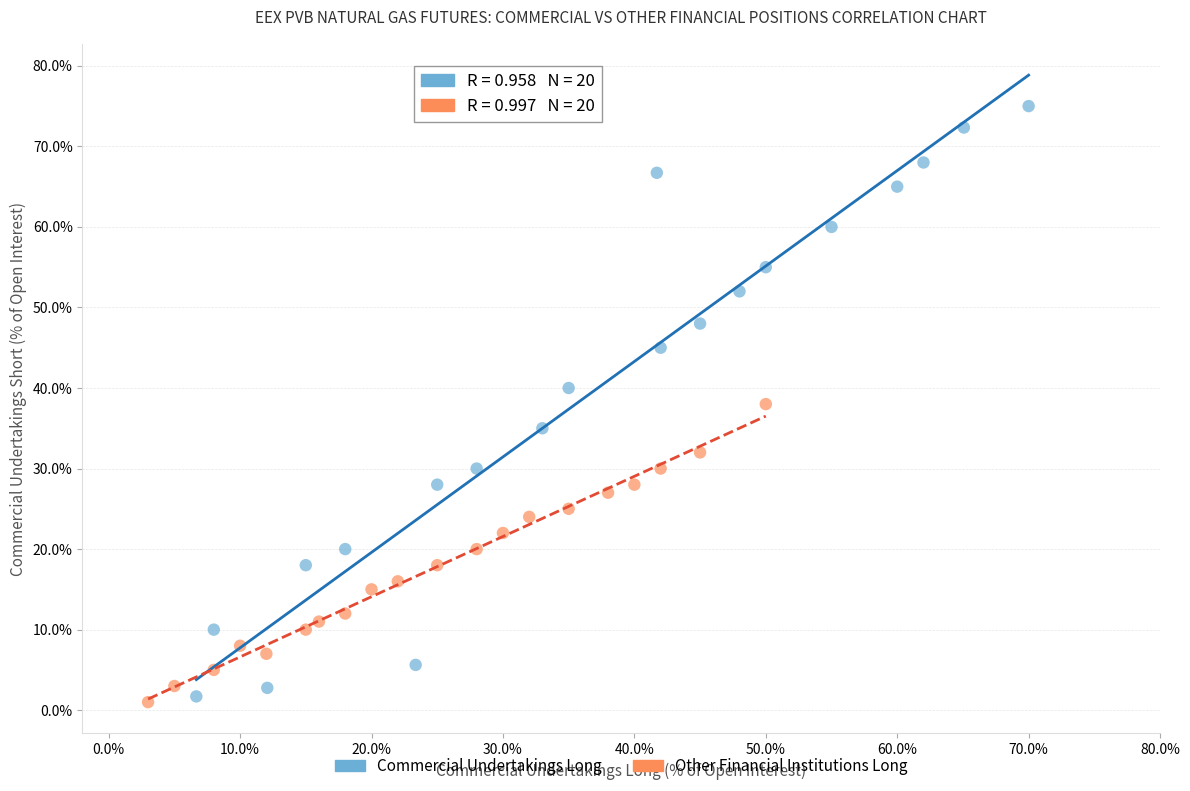

Which series contains the highest Y value?

Commercial Undertakings Long